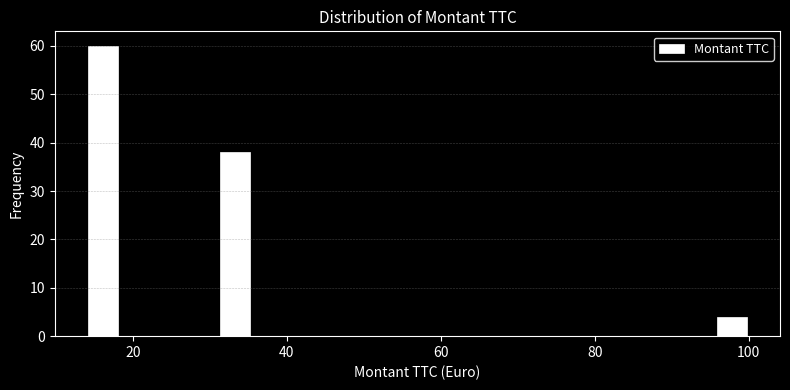

Around what value on the x-axis is the tallest bar? Give the approximate position of its centre, as read against the axis.

16